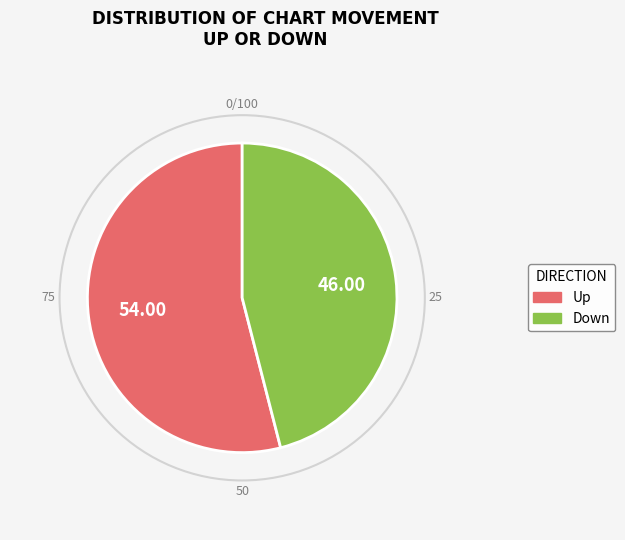

Is there a majority slice in this chart?

Yes